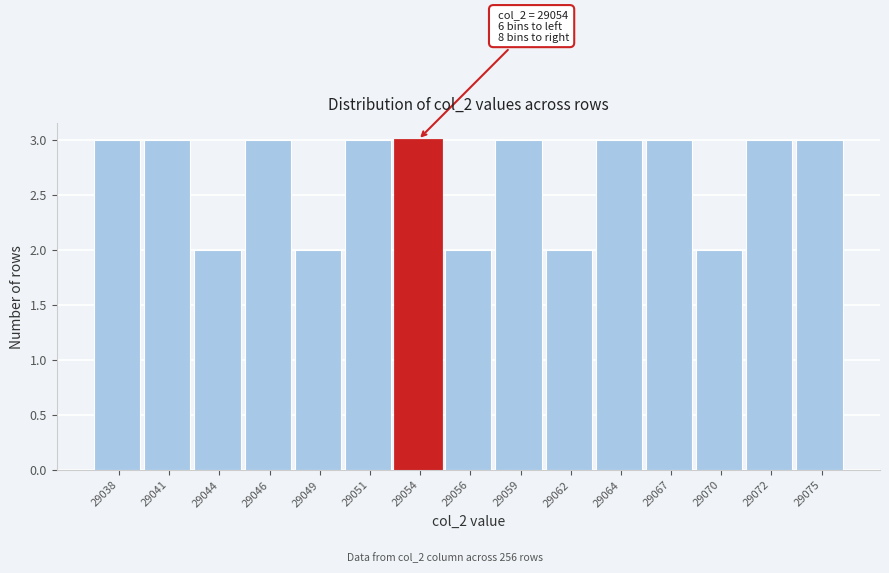

Reading left to right, what are all the values shown in this chart?

3	3	2	3	2	3	3	2	3	2	3	3	2	3	3